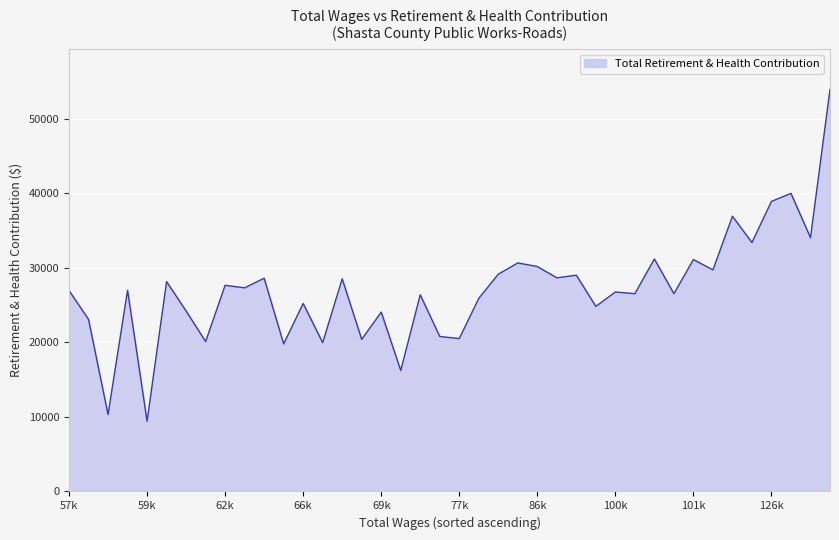

What is the greatest value displayed?

53921